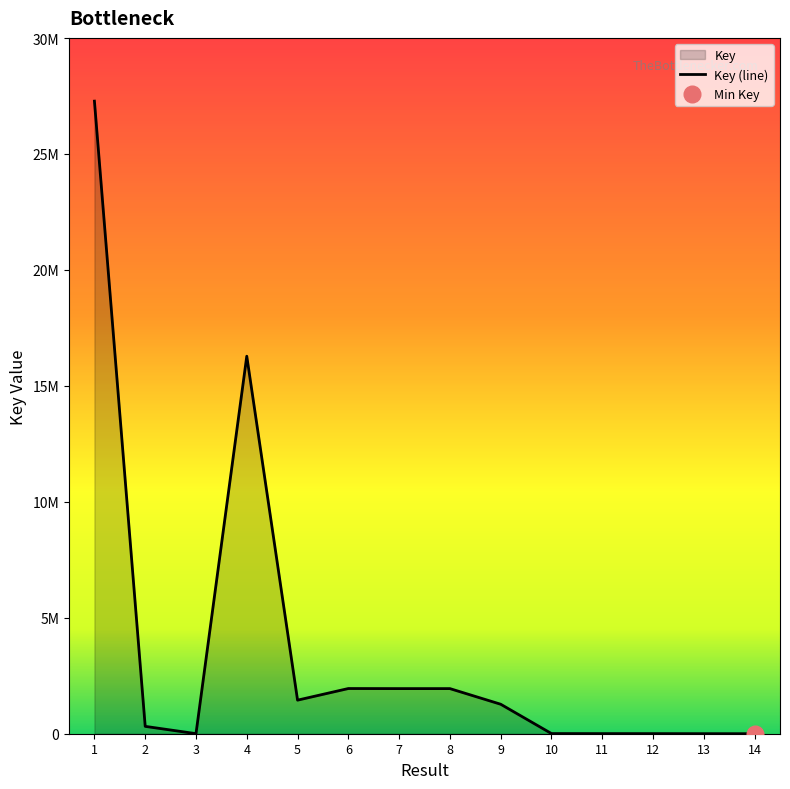

Which has a higher value, 13 or 1?

1